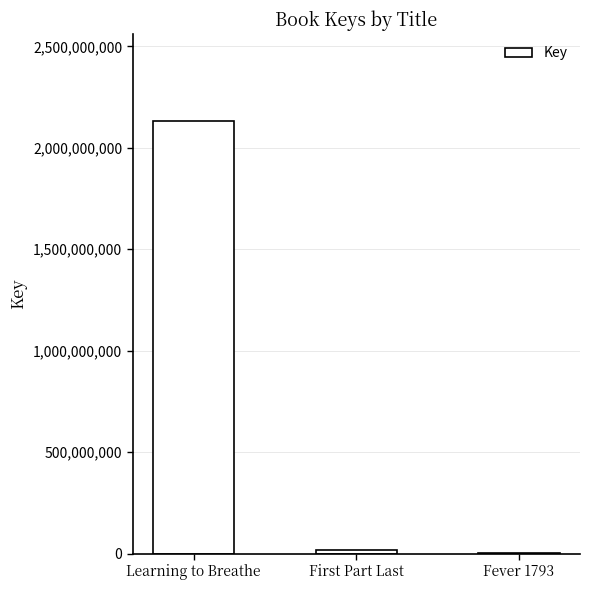

Reading left to right, what are all the values shown in this chart?

2134096258	17032280	1791910